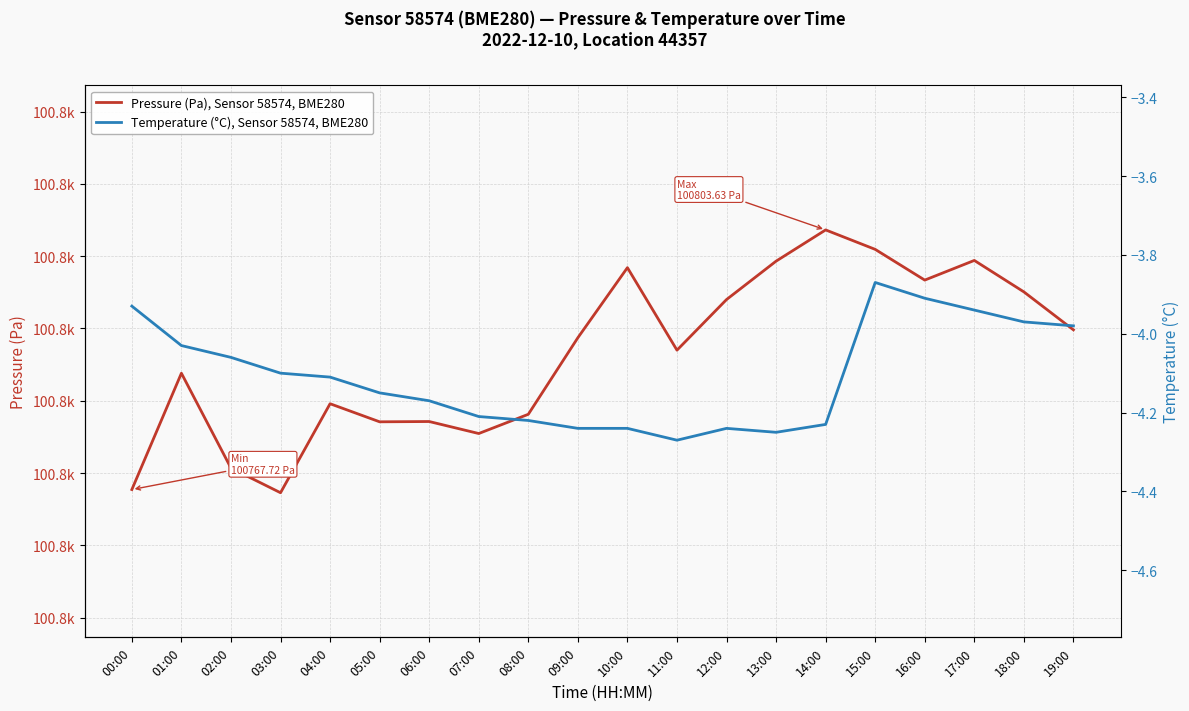

Between 08:00 and 16:00, which series saw the biggest shift?

Pressure (Pa), Sensor 58574, BME280